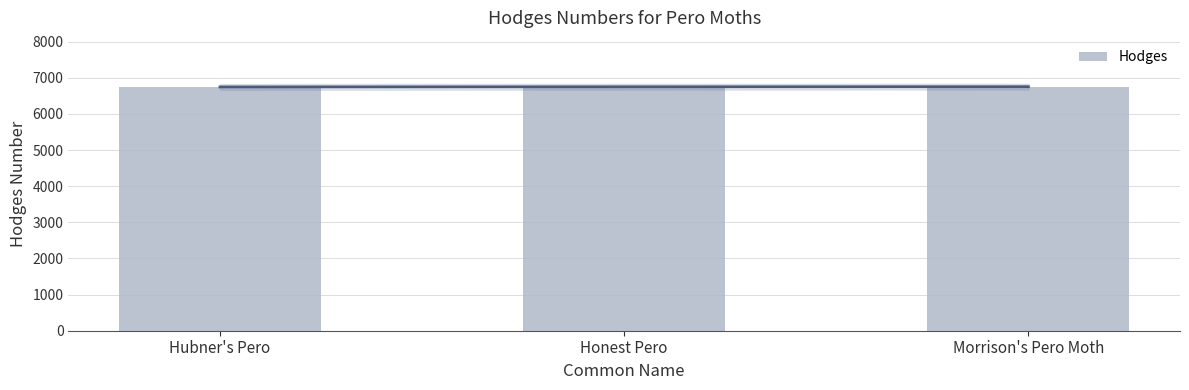

What is the difference between the maximum and minimum values?

7